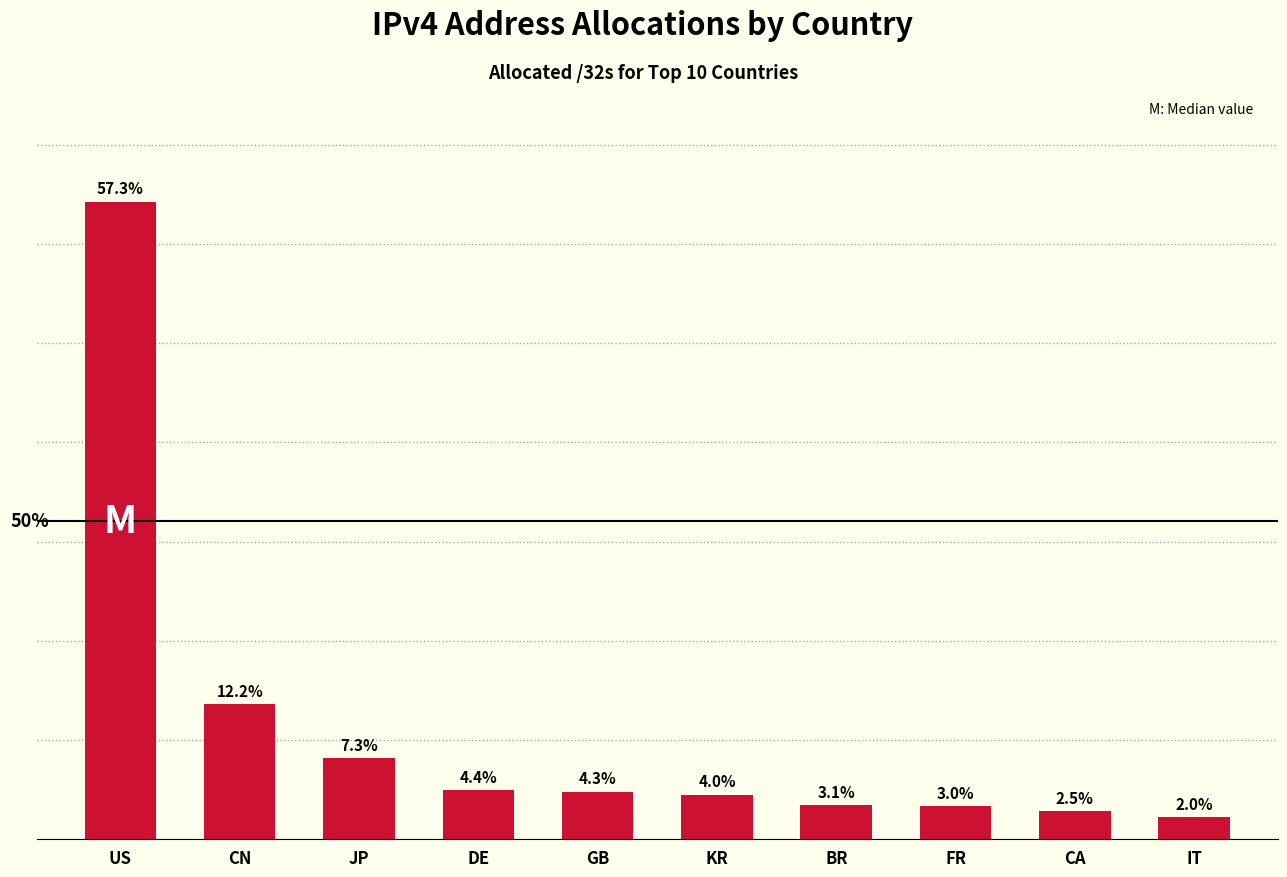

Reading left to right, extract all data points from this chart.

1606077952	340451072	204269056	123310464	120324376	112464896	85505280	82980880	70390784	55056448